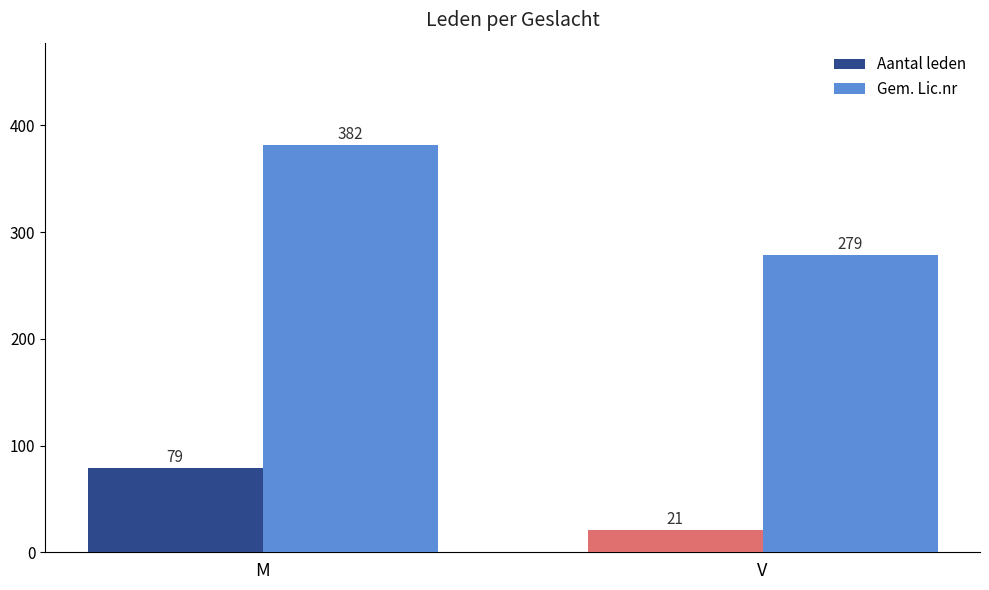

Which series has the largest range (max minus min)?

Gem. Lic.nr